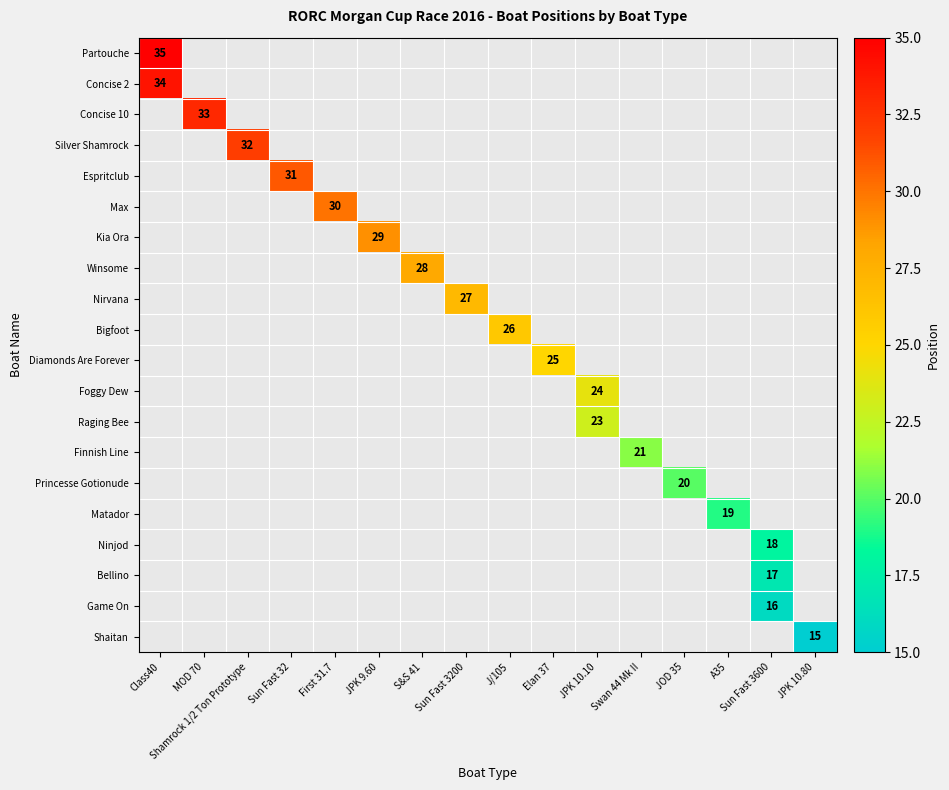

Which category has the highest value across all series?

Class40